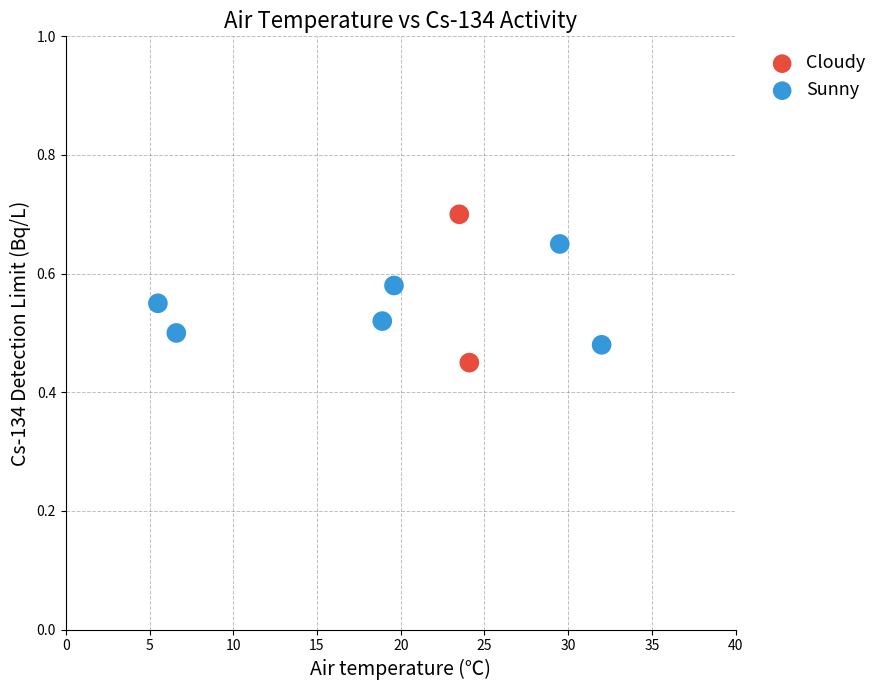

What are all the series names shown in the legend?

Cloudy, Sunny